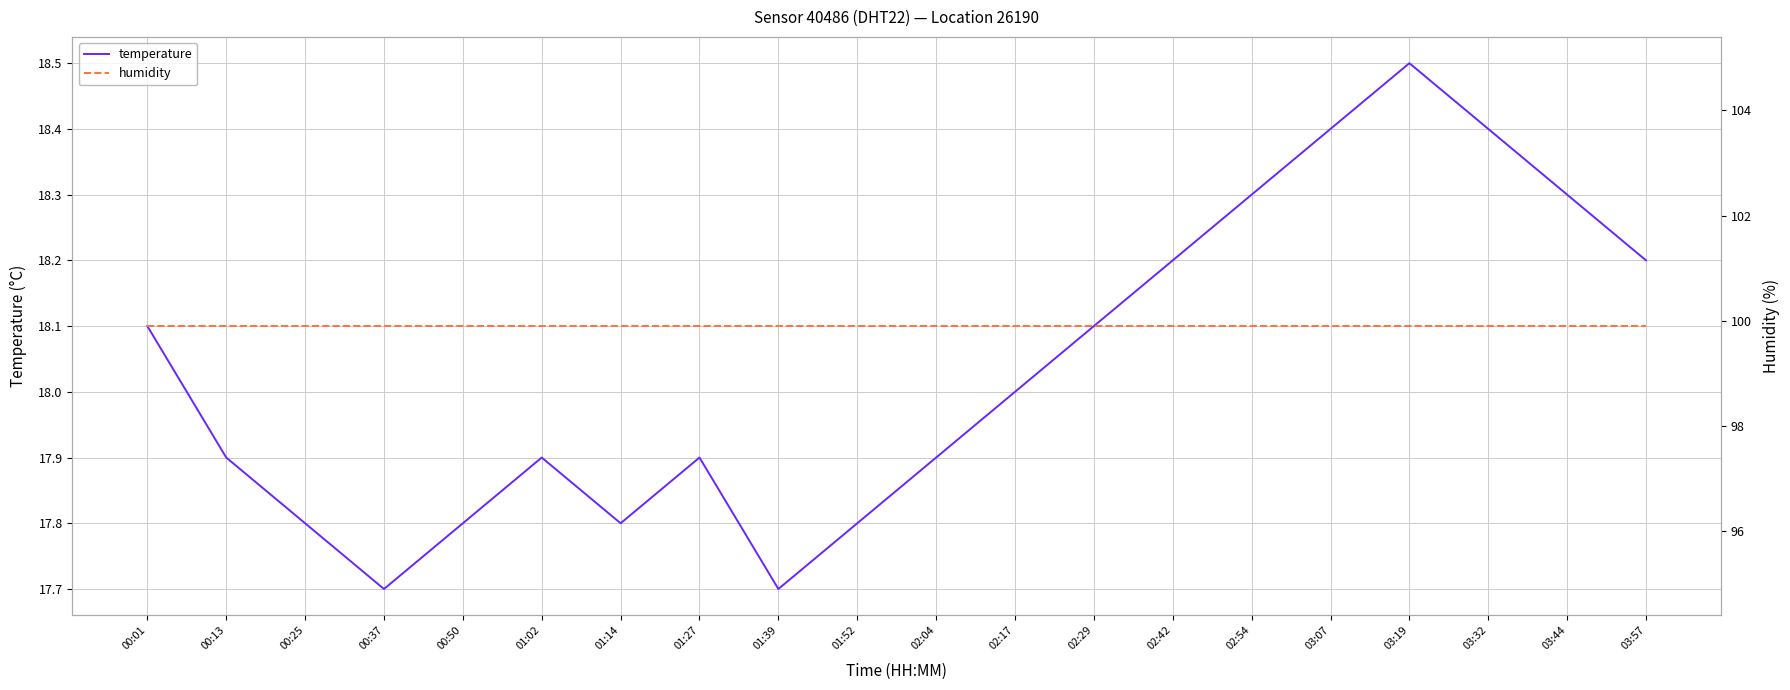

At how many categories does at least one series exceed 61?

20